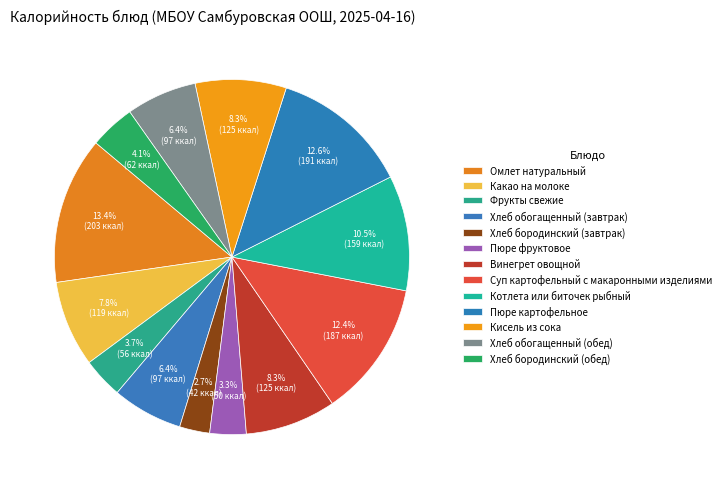

How many segments does this pie chart have?

13